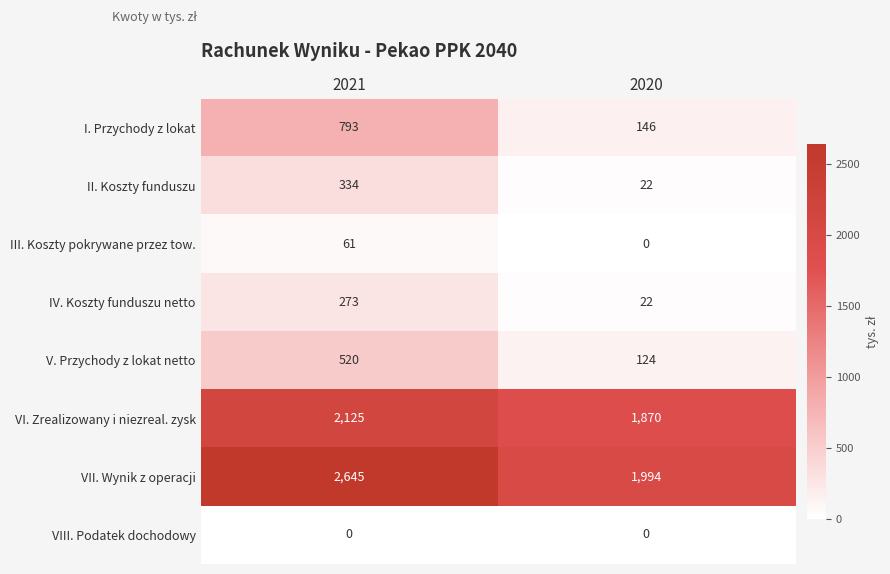

What is the difference between the V. Przychody z lokat netto values at 2021 and 2020?

396